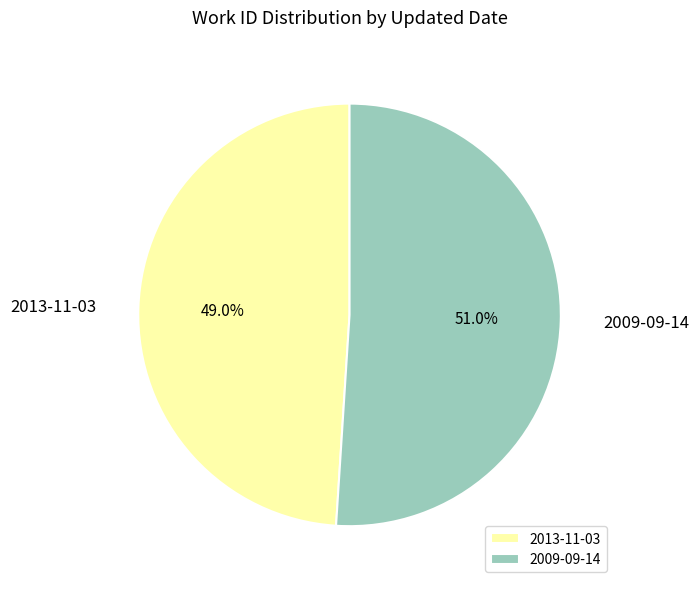

Rank the categories by value from highest to lowest.

2009-09-14, 2013-11-03